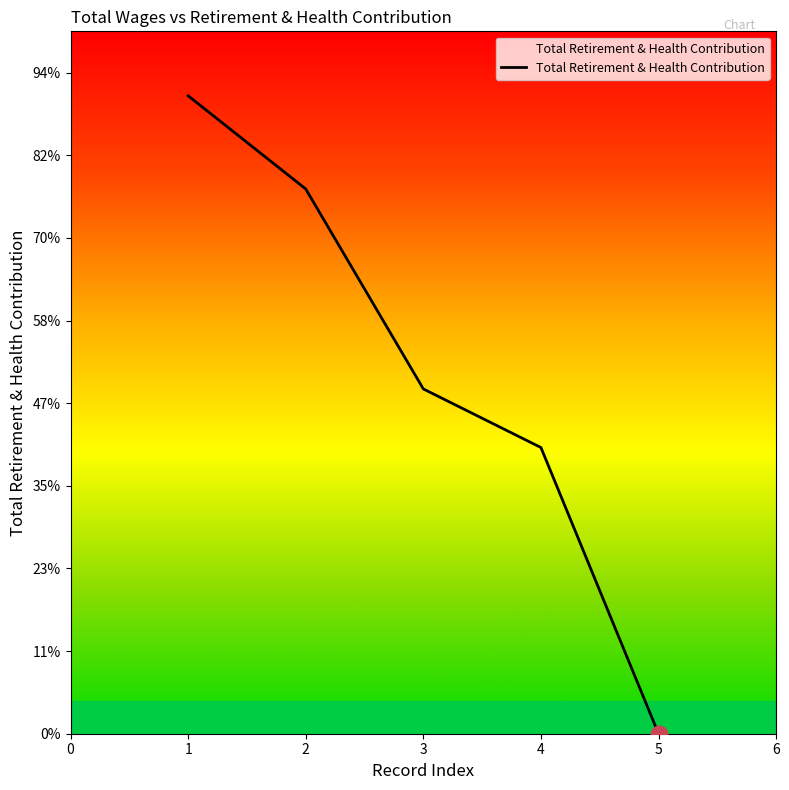

What is the difference between the maximum and minimum values?

15440